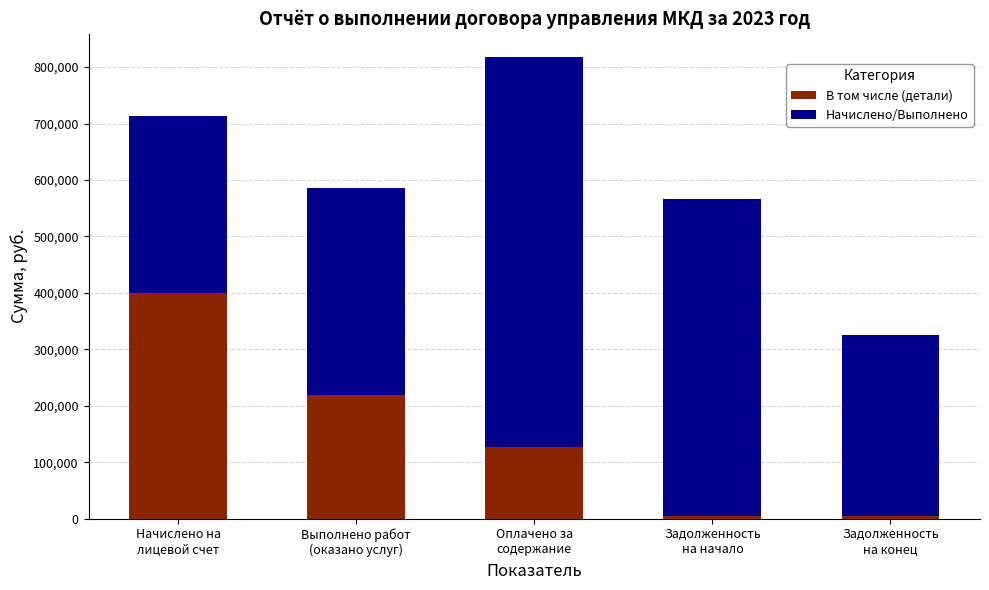

How many values in the В том числе (детали) series are below 126977?

2